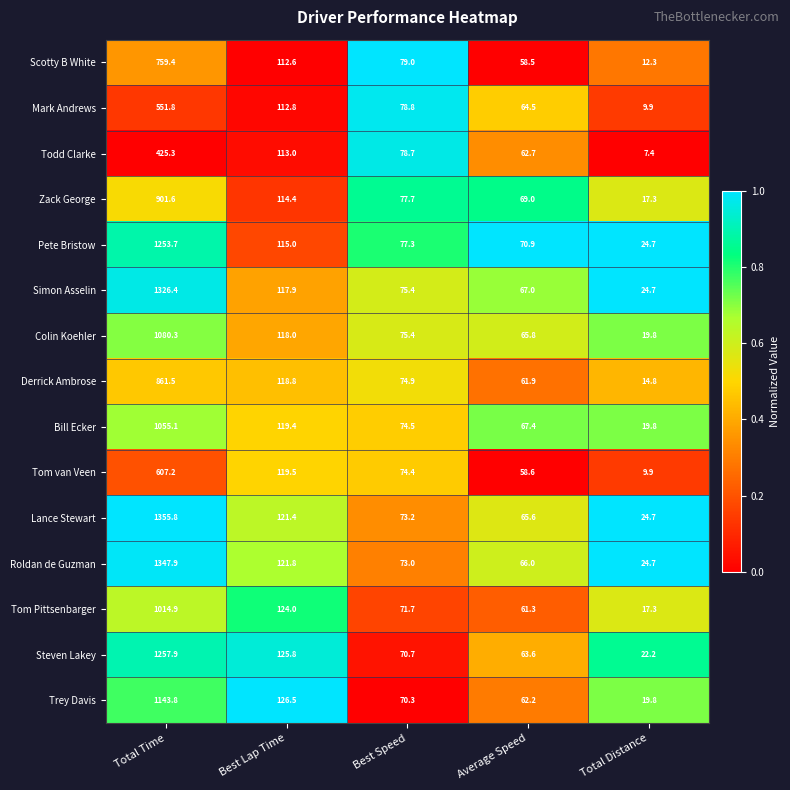

Rank the categories by Roldan de Guzman value from highest to lowest.

Total Time, Best Lap Time, Best Speed, Average Speed, Total Distance